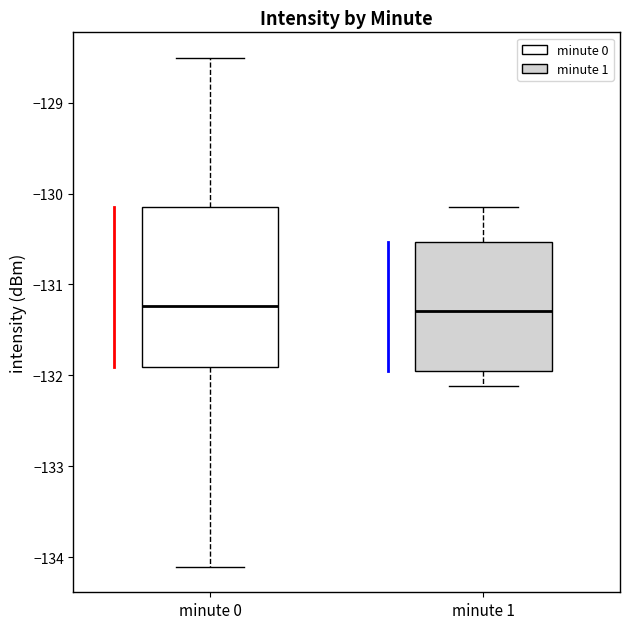

Reading left to right, read every box against the y-axis: the position of its median line, the range the box covers, and the ends of its whiskers. The values are not printed on the chart, so give them approximately, as read against the axis.

minute 0: median -131.2, box -131.9 to -130.1, whiskers -134.1 to -128.5
minute 1: median -131.3, box -132.0 to -130.5, whiskers -132.1 to -130.2